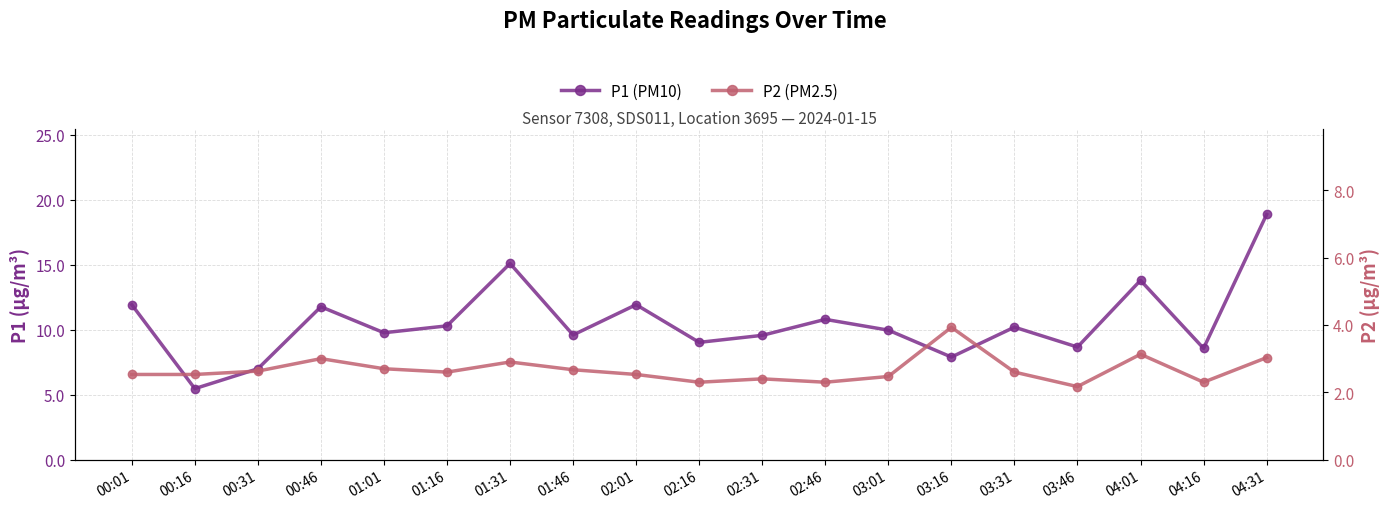

What are all the series names shown in the legend?

P1 (PM10), P2 (PM2.5)